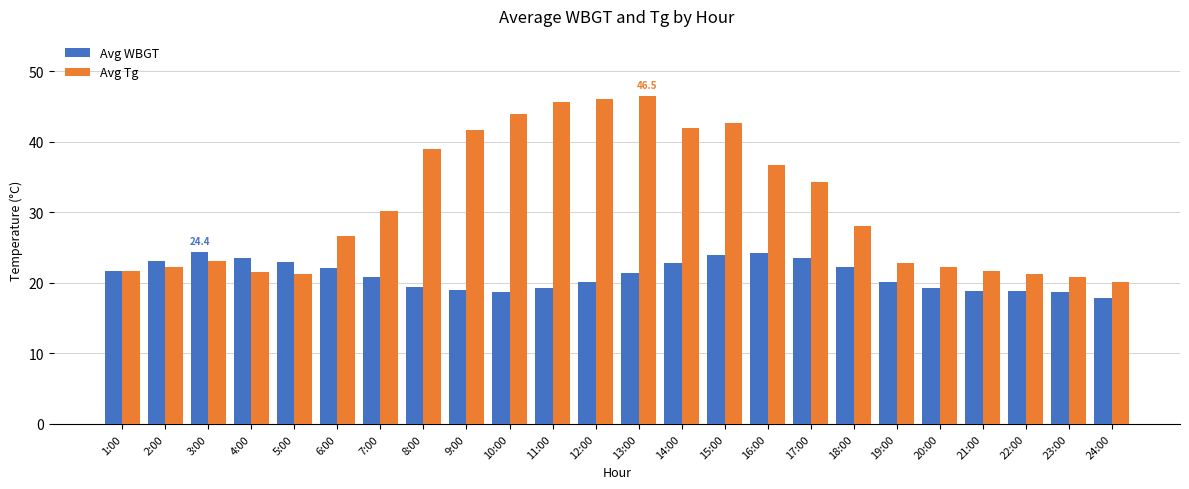

Does the chart contain any negative values?

No